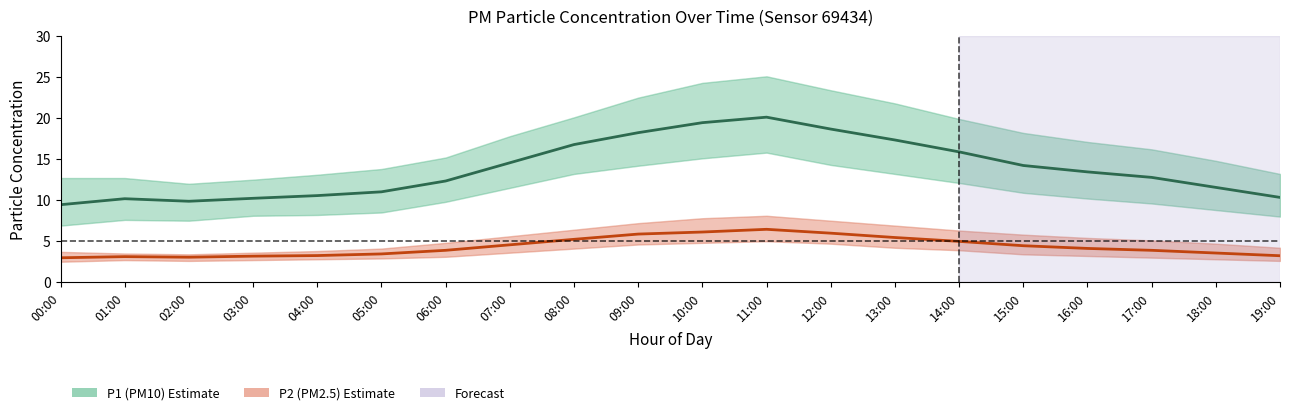

Where does the P2 (PM2.5) series first go above 4?

07:00